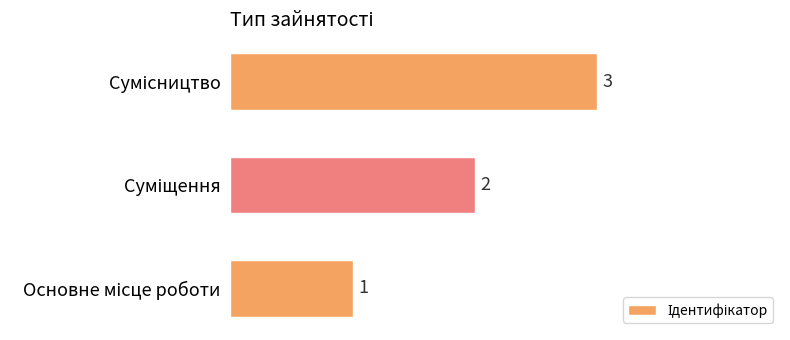

What is the greatest value displayed?

3